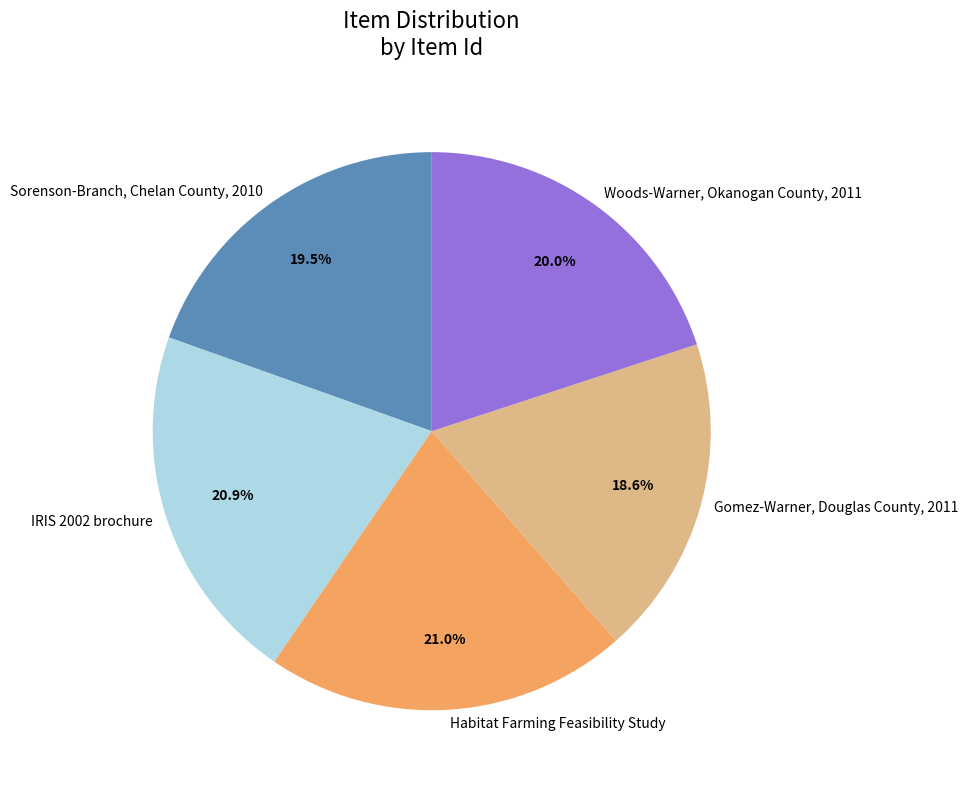

Do Gomez-Warner, Douglas County, 2011 and Sorenson-Branch, Chelan County, 2010 together represent more than half of the pie?

No